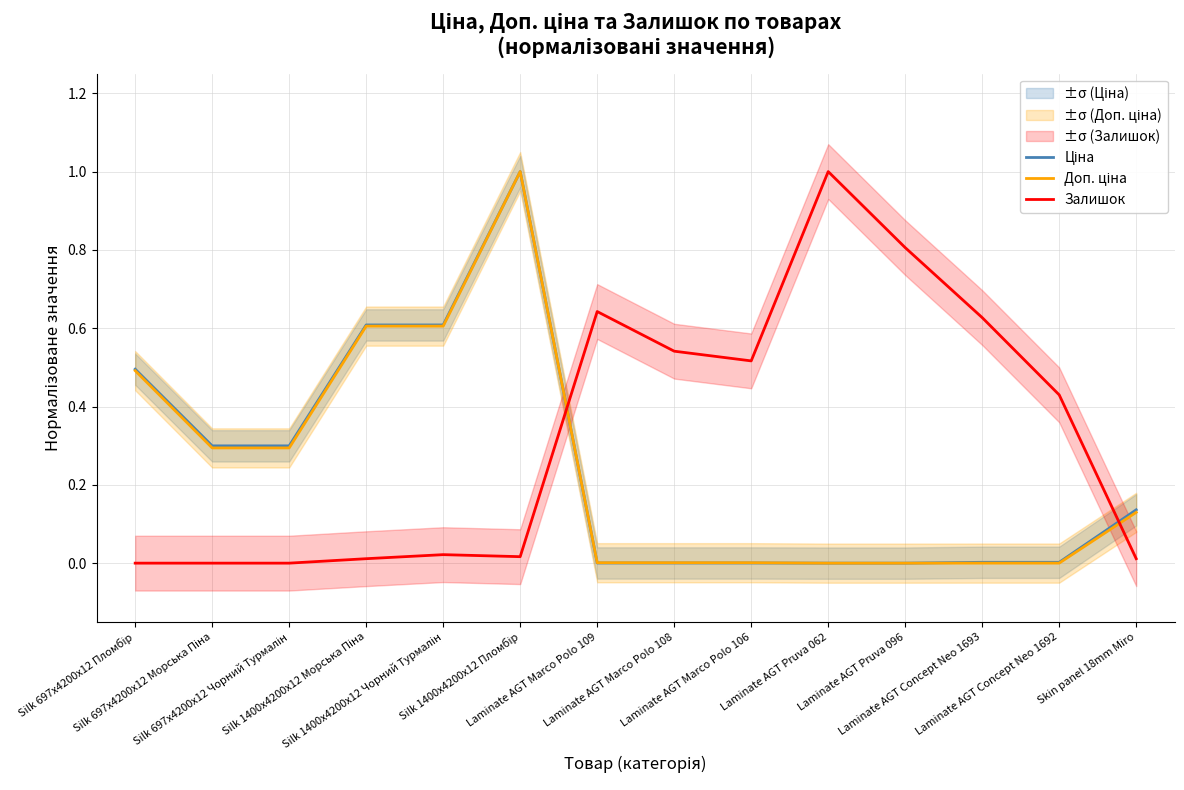

Rank the series by their maximum value, from lowest to highest.

Ціна, Доп. ціна, Залишок